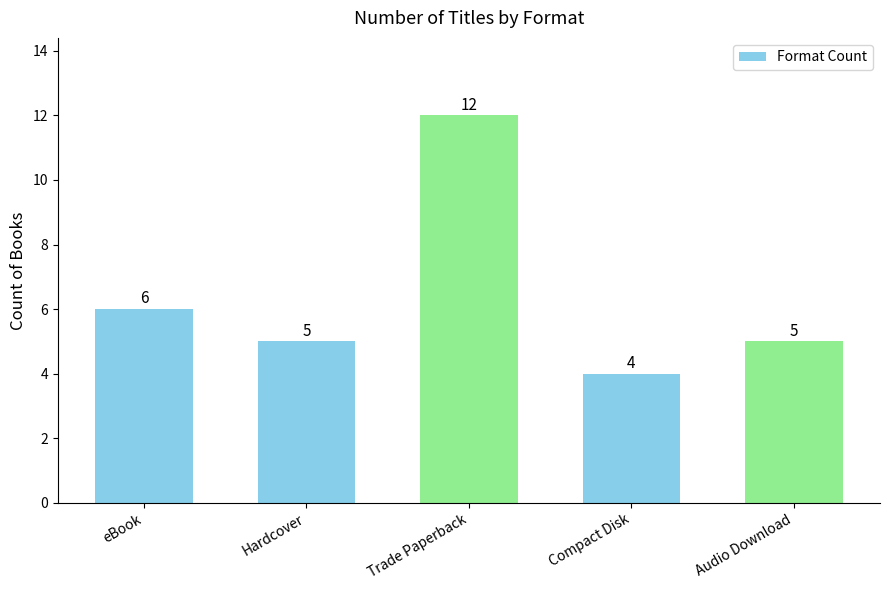

Where does the data first go above 5?

eBook